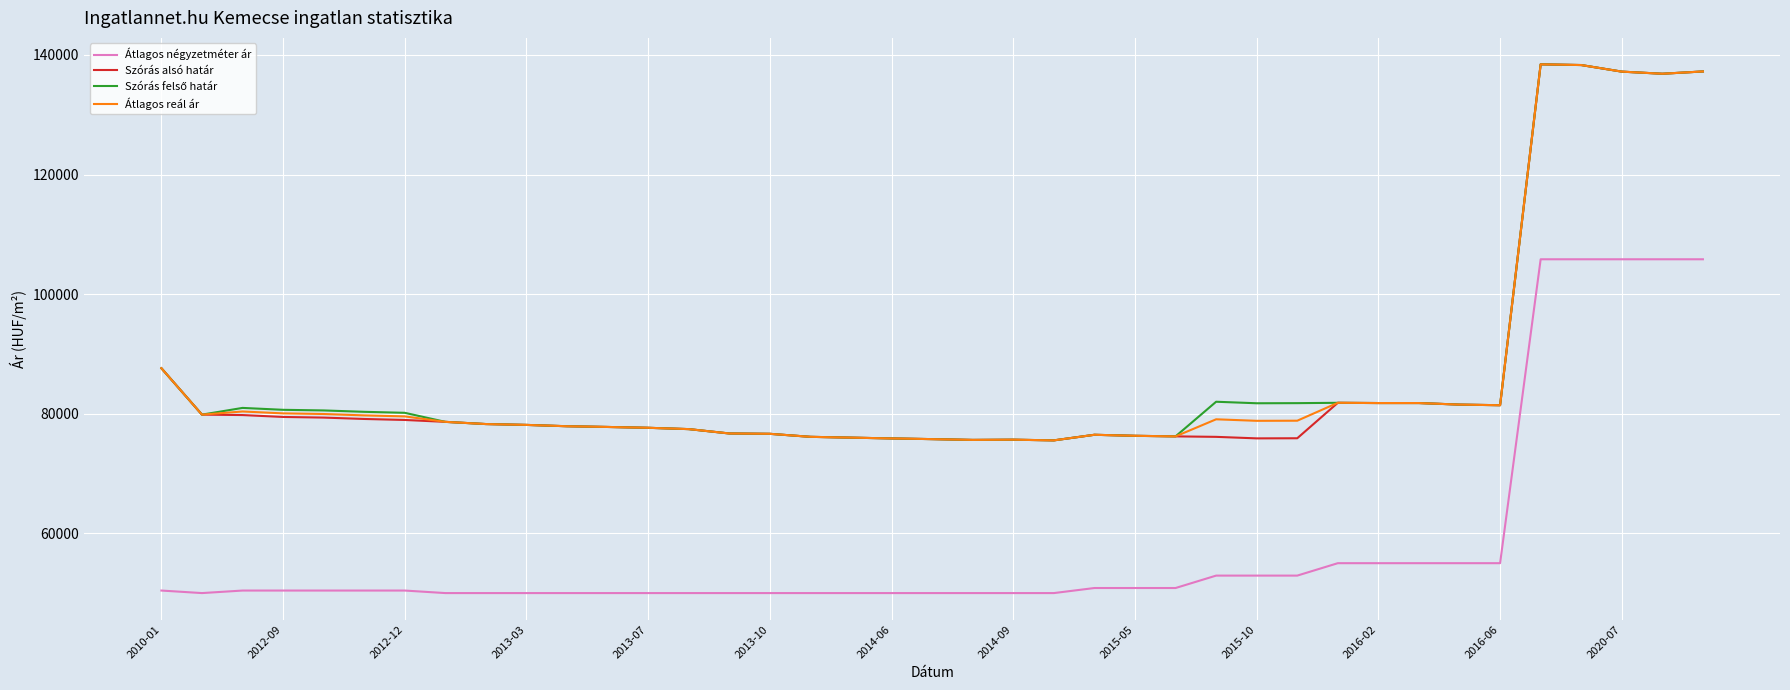

True or false: Szórás alsó határ and Átlagos négyzetméter ár intersect in this chart.

False